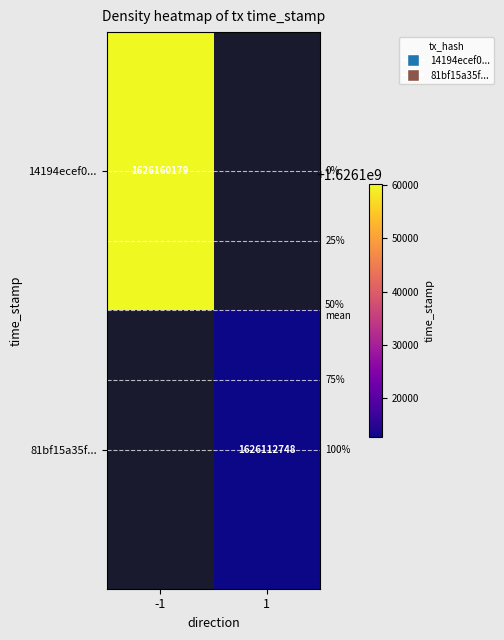

The 81bf15a35f... series shows 2322334061 at 1. True or false?

False